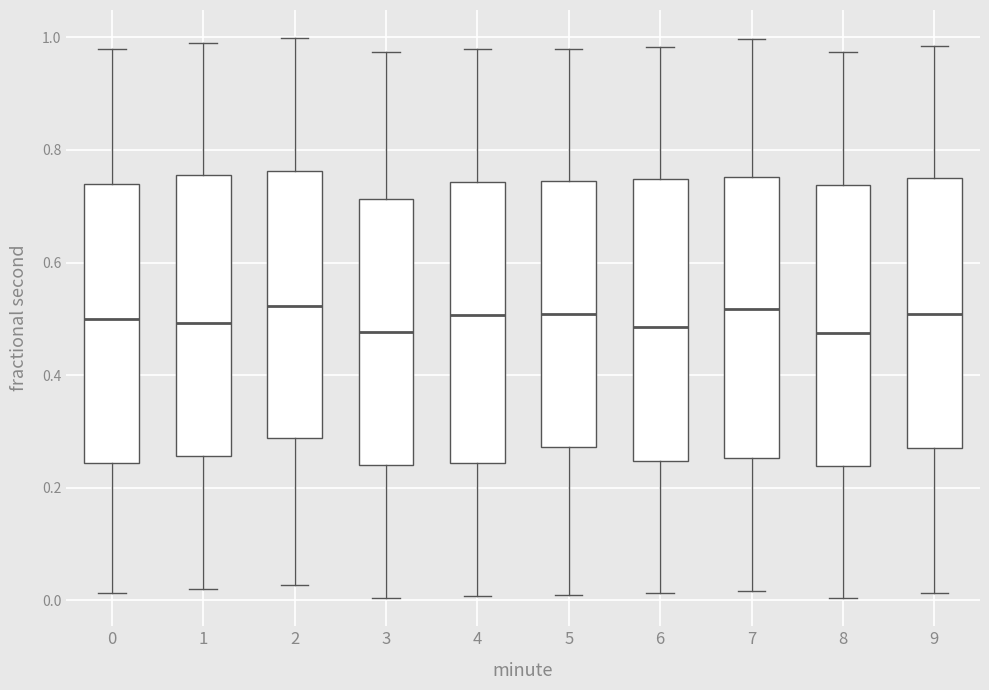

Reading left to right, transcribe this box plot: for each box, give where its median line is, the range the box spans, and where its two whiskers end, as read against the y-axis. The values are not printed on the chart, so give them approximately, as read against the axis.

0: median 0.50, box 0.24 to 0.74, whiskers 0.02 to 0.98
1: median 0.50, box 0.26 to 0.76, whiskers 0.02 to 0.98
2: median 0.52, box 0.28 to 0.76, whiskers 0.02 to 1.00
3: median 0.48, box 0.24 to 0.72, whiskers 0.00 to 0.98
4: median 0.50, box 0.24 to 0.74, whiskers 0.00 to 0.98
5: median 0.50, box 0.28 to 0.74, whiskers 0.00 to 0.98
6: median 0.48, box 0.24 to 0.74, whiskers 0.02 to 0.98
7: median 0.52, box 0.26 to 0.76, whiskers 0.02 to 1.00
8: median 0.48, box 0.24 to 0.74, whiskers 0.00 to 0.98
9: median 0.50, box 0.28 to 0.74, whiskers 0.02 to 0.98